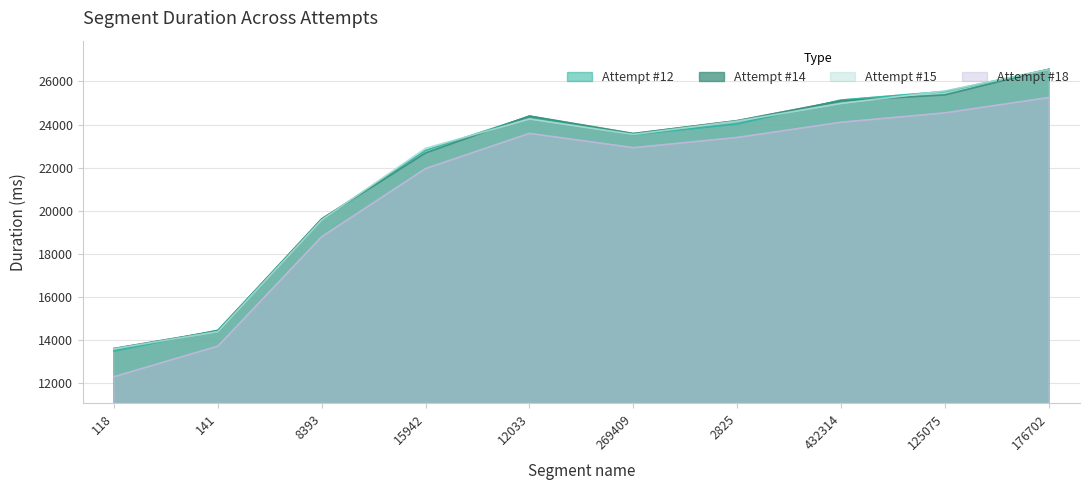

The Attempt #14 series shows 26559 at 176702. True or false?

True